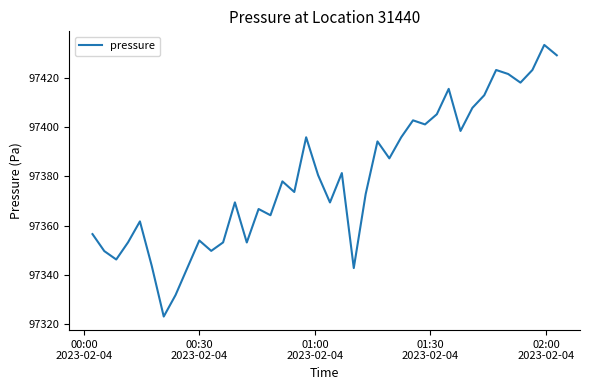

What is the difference between the maximum and minimum values?

110.3